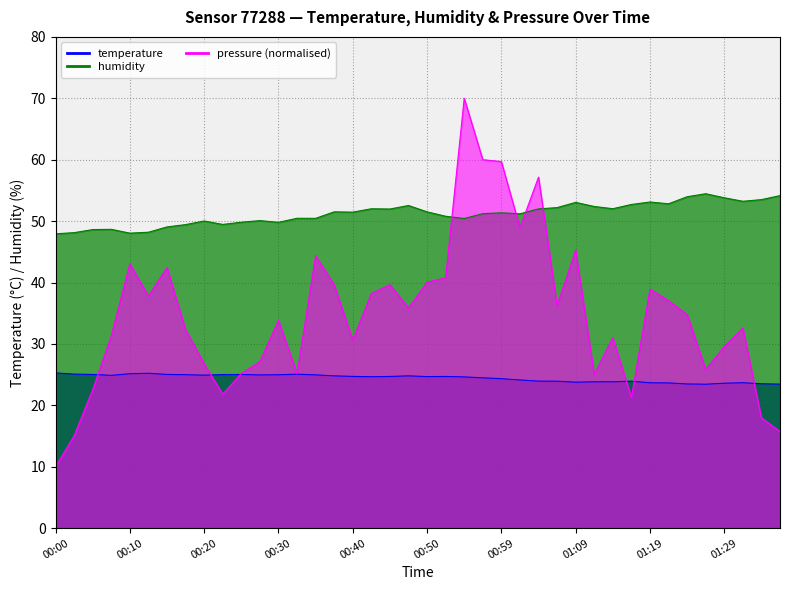

Does the chart have visible grid lines?

Yes